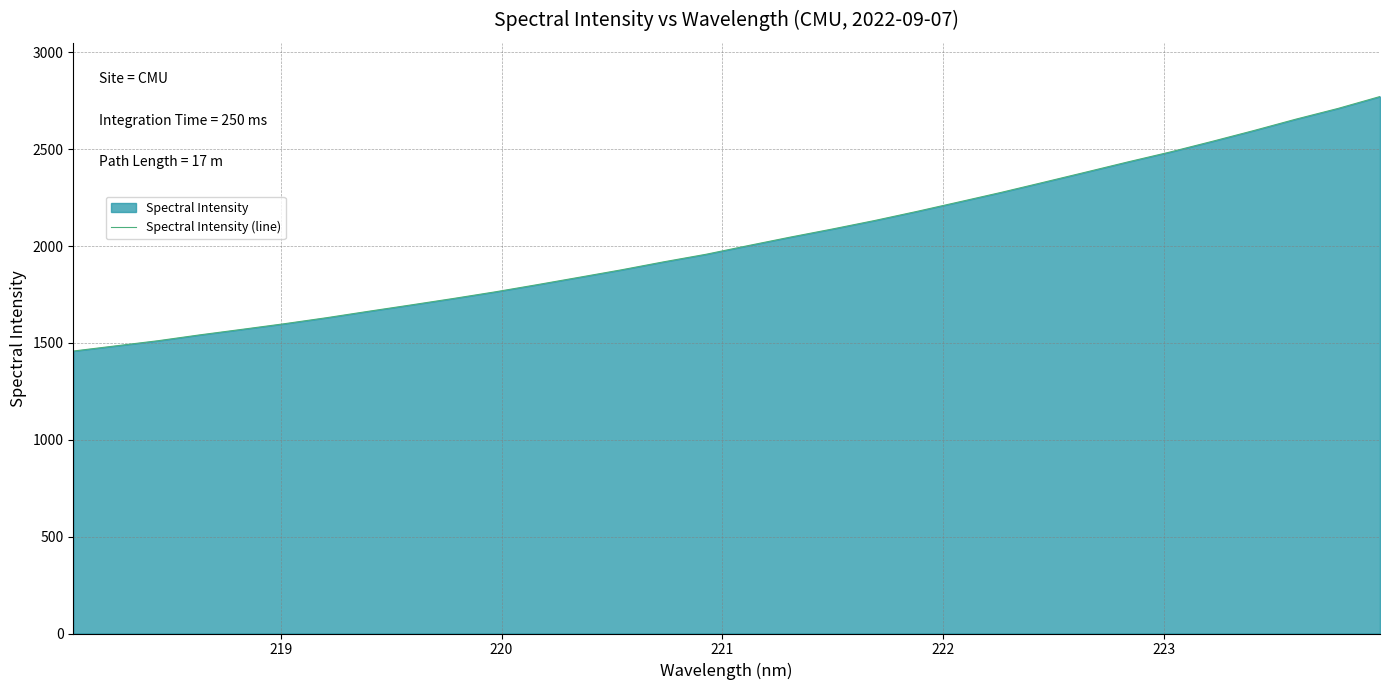

What is the difference between the maximum and minimum values?

1313.7